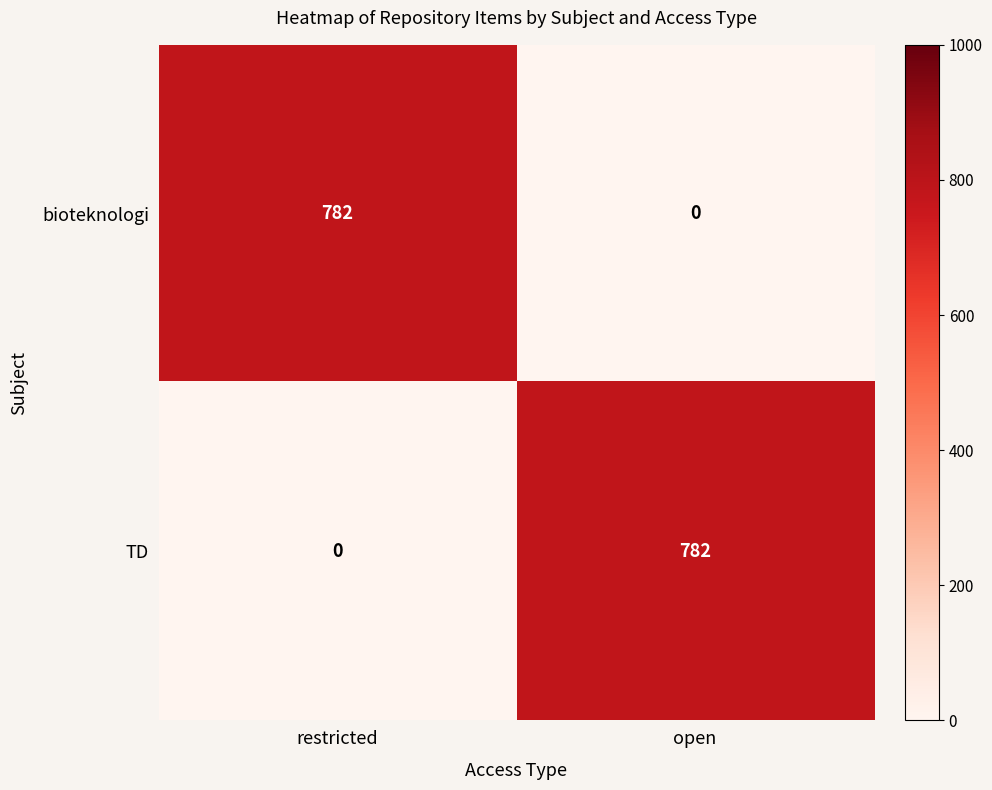

Is it true that TD equals 533 at open?

False